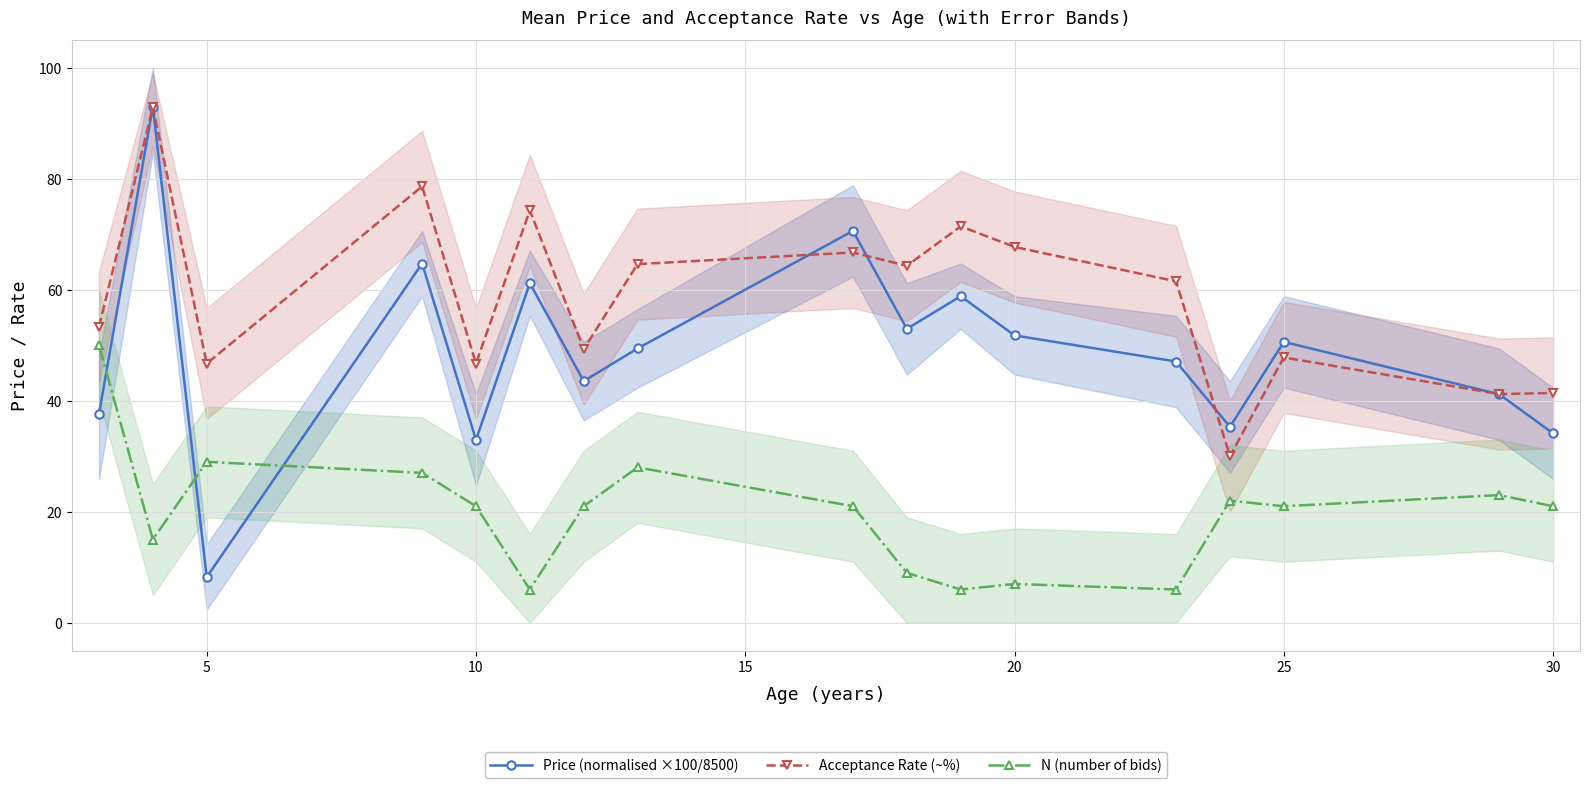

True or false: Price (normalised ×100/8500) has more than 2 points higher than both neighbors.

True